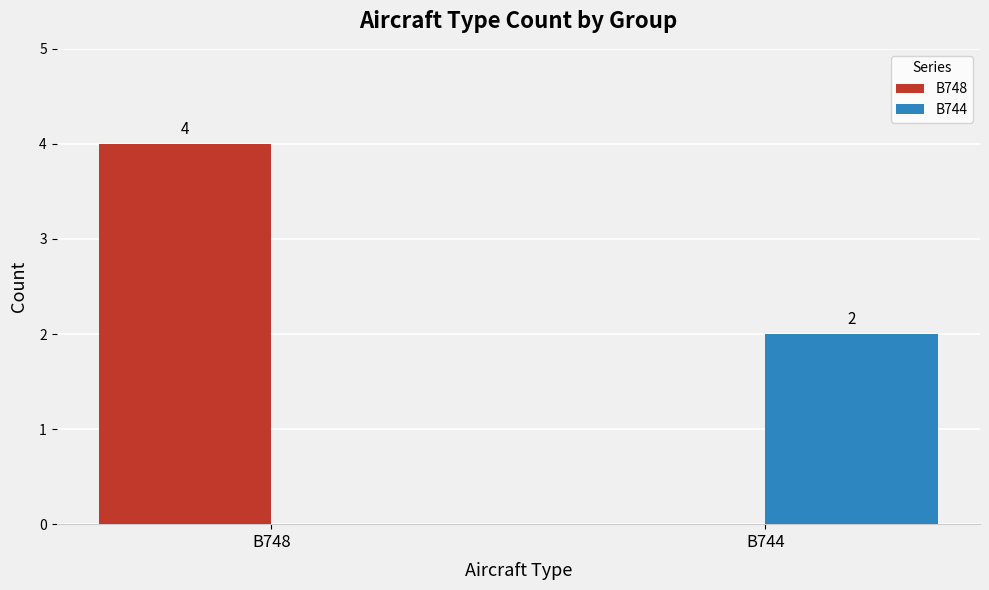

What are all the series names shown in the legend?

B748, B744